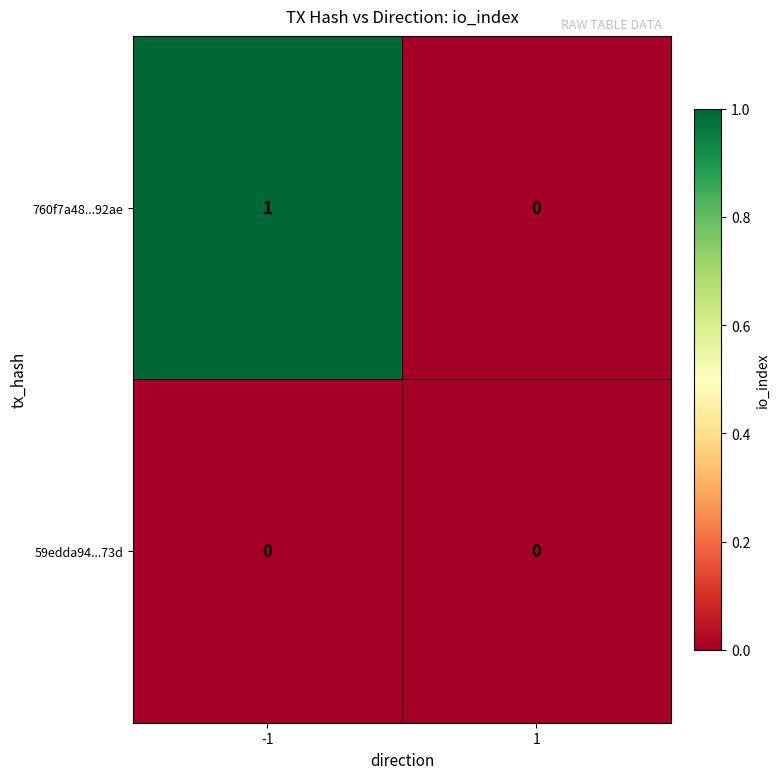

Rank the series by their average value, from lowest to highest.

59edda94...73d, 760f7a48...92ae